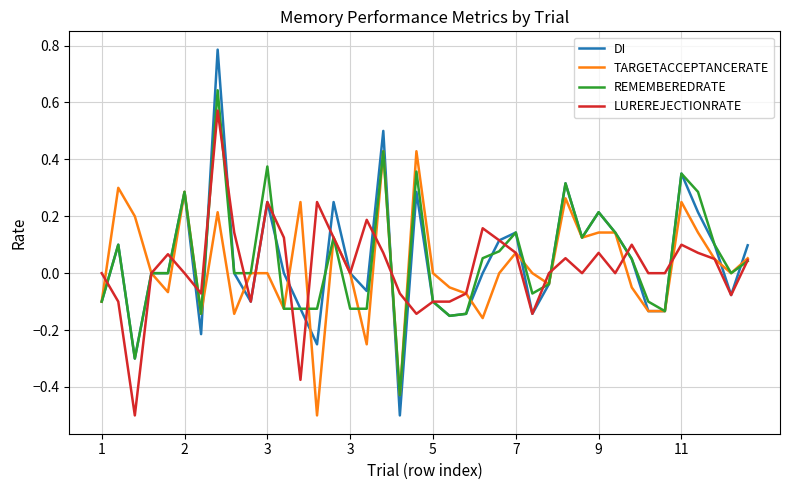

Which series has the largest range (max minus min)?

DI